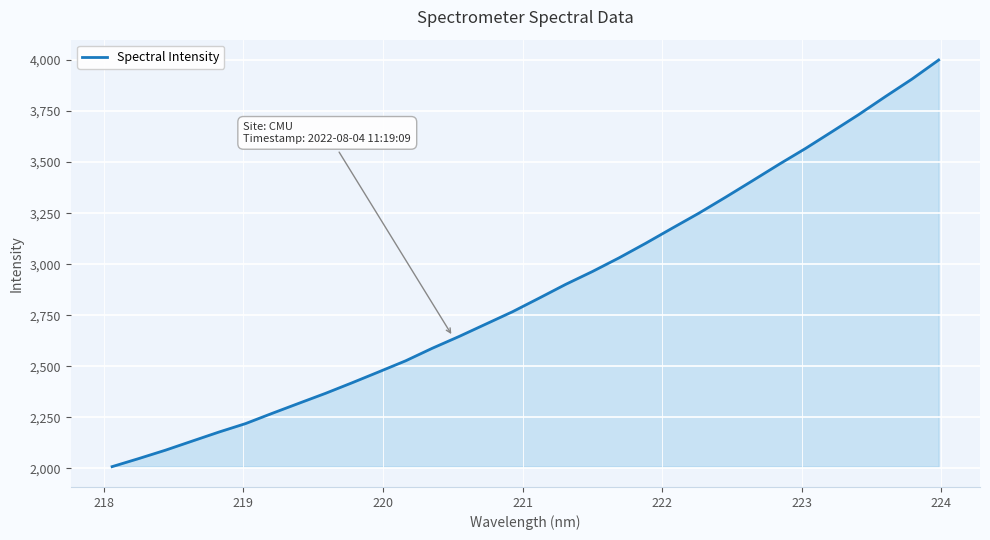

Reading left to right, list all the values displayed in this chart.

2008.8	2048.4	2089.5	2133.9	2178.1	2219.6	2269.9	2319.1	2367.9	2419.9	2473.2	2527.1	2588.6	2646.0	2706.5	2766.9	2833.5	2901.3	2964.0	3030.9	3102.3	3176.6	3250.0	3328.0	3407.9	3488.6	3566.7	3649.4	3732.9	3820.9	3906.8	3999.9